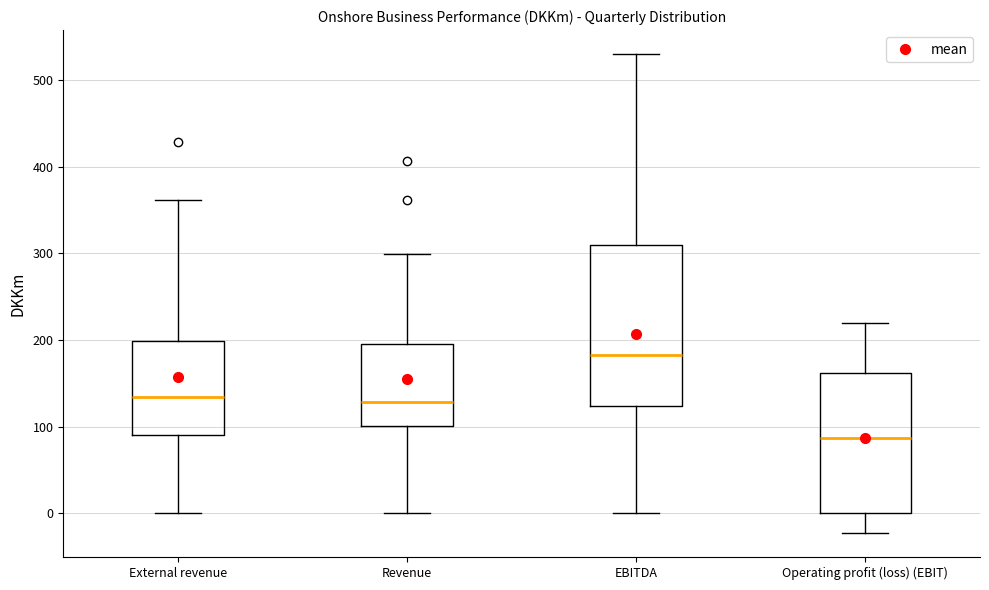

Which box's median line is the highest?

EBITDA